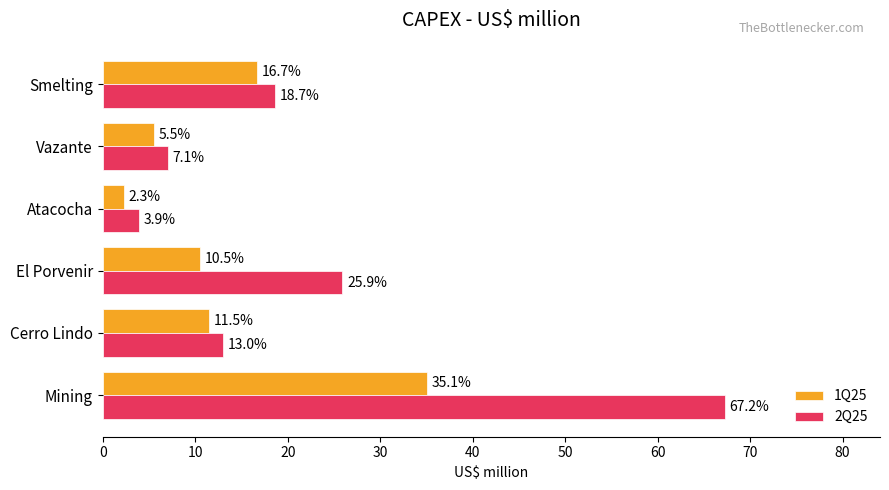

Which series has the widest spread of values?

2Q25